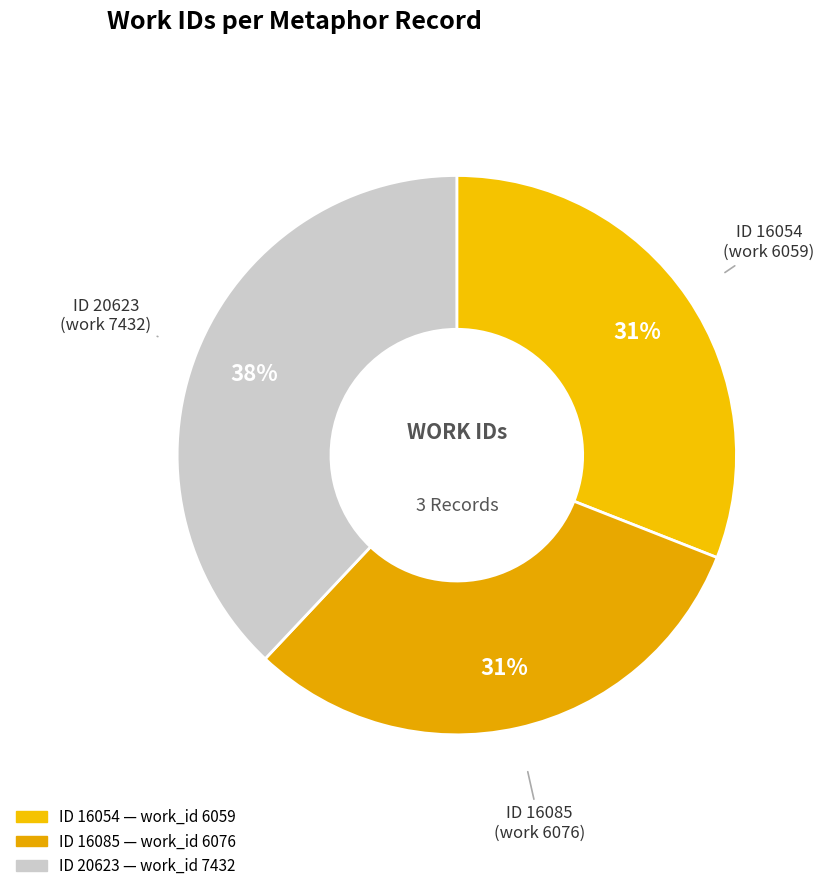

Which category has the smallest portion of the pie?

16054